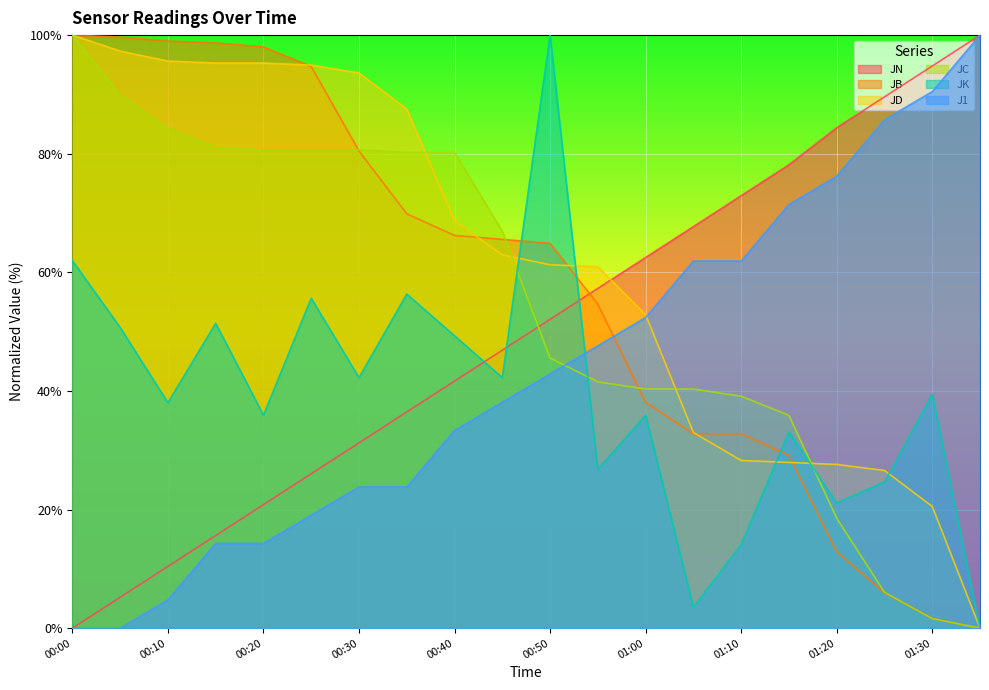

What is the difference between the maximum and second lowest values in the JC series?

98.4